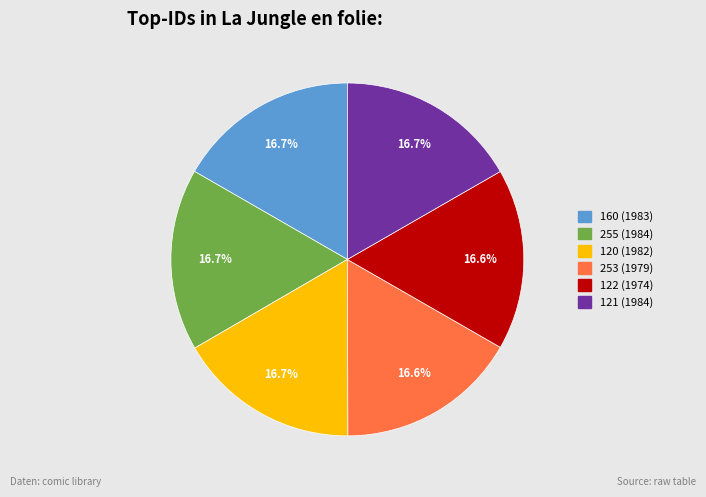

Is 160 (1983) the majority of the pie?

No